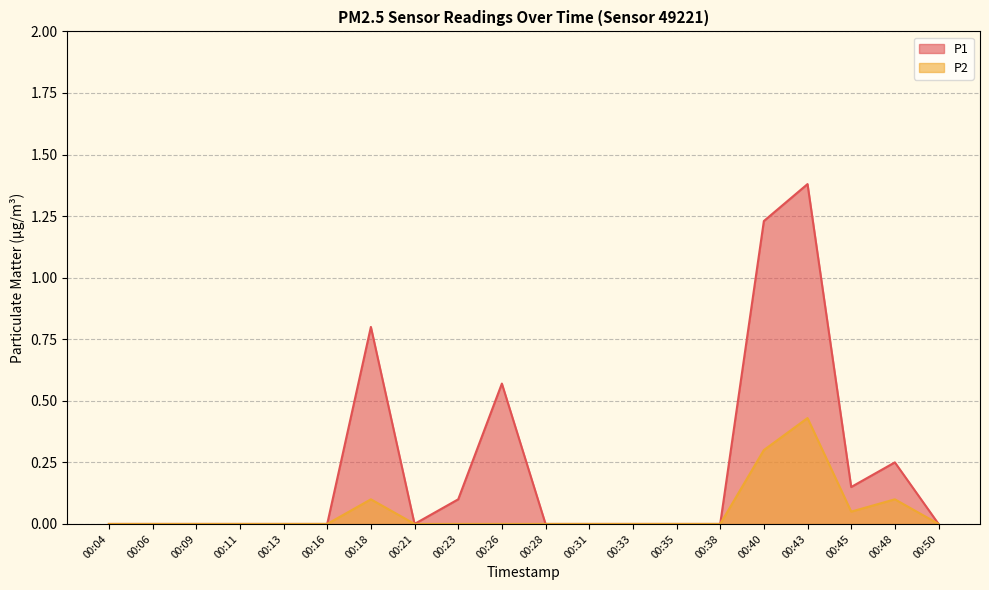

What is the difference between the second highest and second lowest values in the P2 series?

0.3